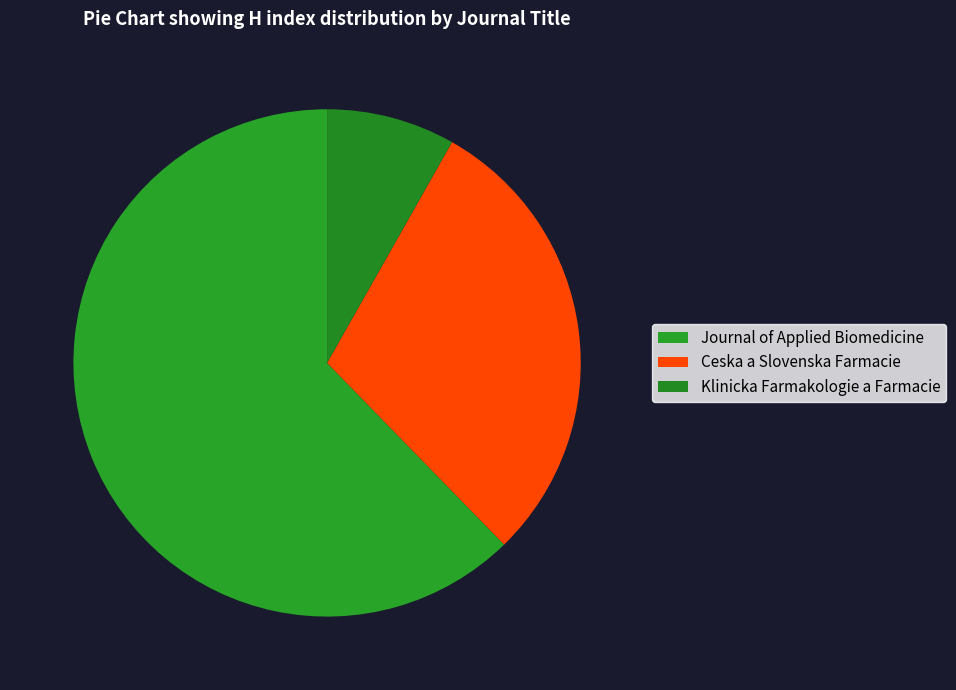

What percentage do Ceska a Slovenska Farmacie and Klinicka Farmakologie a Farmacie together represent?

37.7%